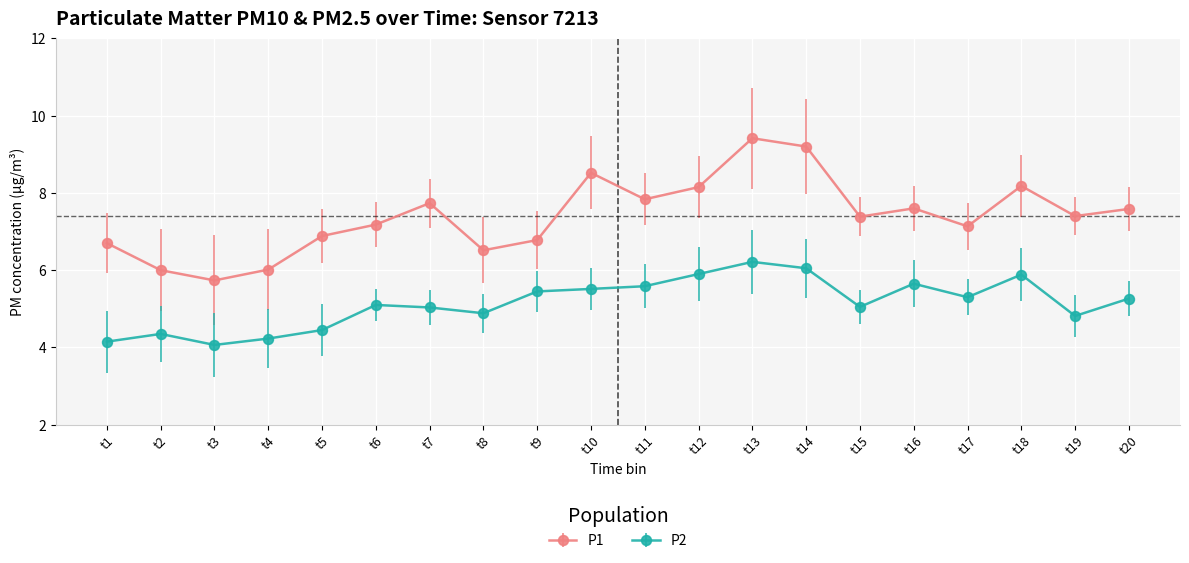

Between t10 and t20, which series saw the biggest shift?

P1